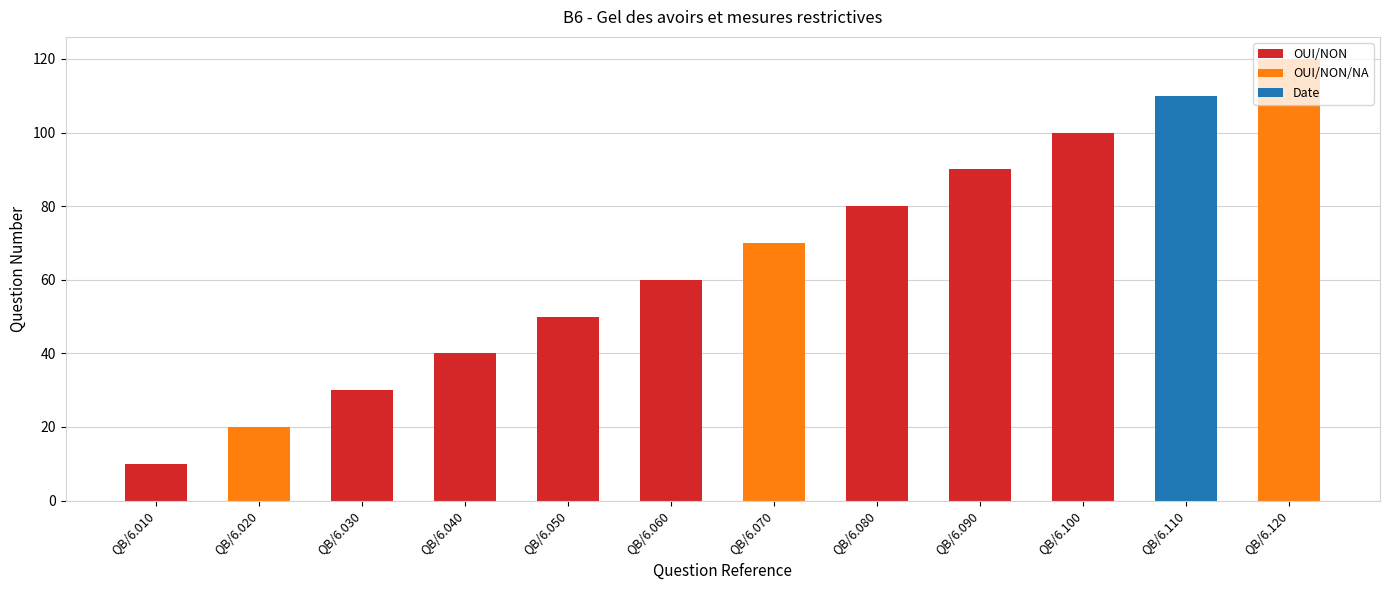

At which label does the data first exceed 70?

6.080